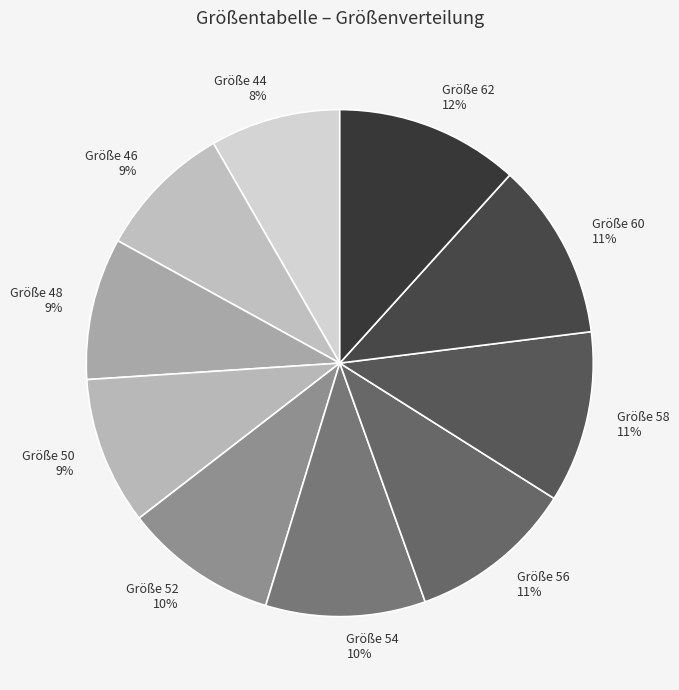

To the nearest percent, what percentage of the pie is Größe 50?

9%